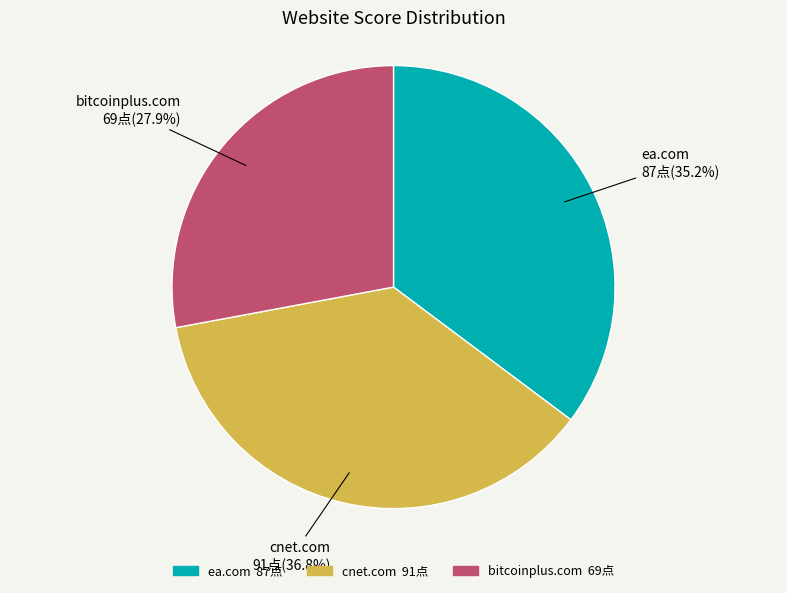

The cnet.com slice represents 37% of the pie. True or false?

True